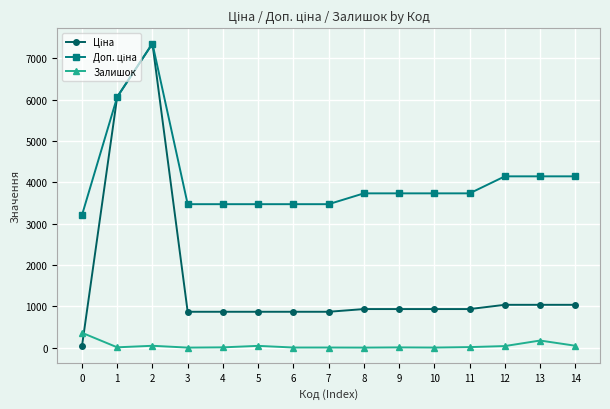

What is the minimum value shown in the chart?

1.0